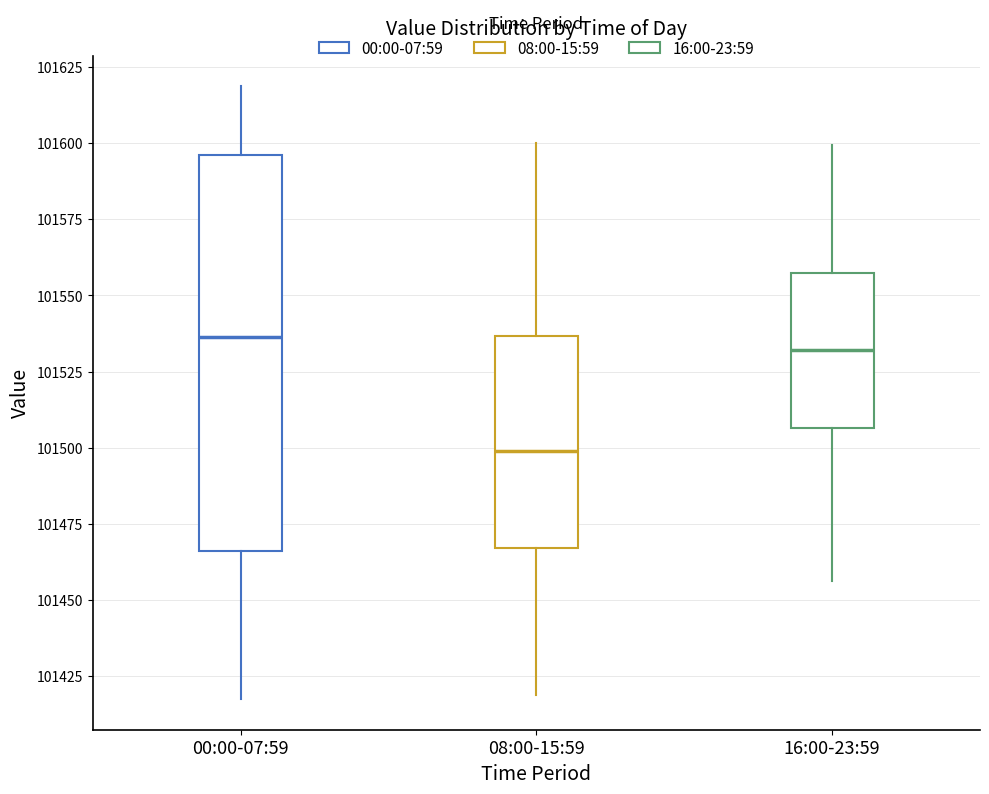

Reading left to right, transcribe this box plot: for each box, give where its median line is, the range the box spans, and where its two whiskers end, as read against the y-axis. The values are not printed on the chart, so give them approximately, as read against the axis.

00:00-07:59: median 101535, box 101465 to 101595, whiskers 101415 to 101620
08:00-15:59: median 101500, box 101465 to 101535, whiskers 101420 to 101600
16:00-23:59: median 101530, box 101505 to 101560, whiskers 101455 to 101600